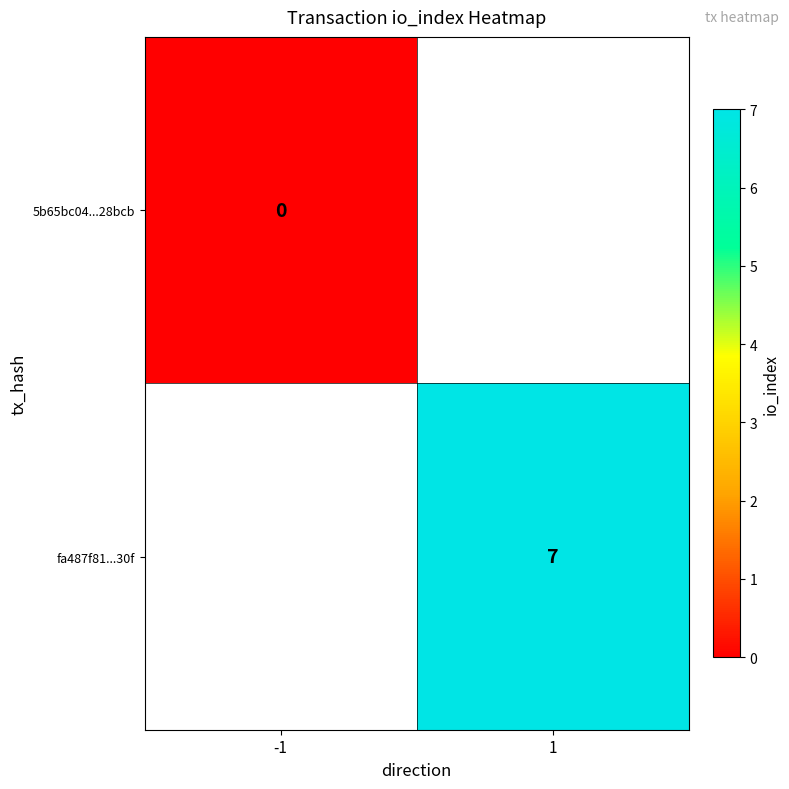

True or false: fa487f81...30f has a value of 7 at 1.

True